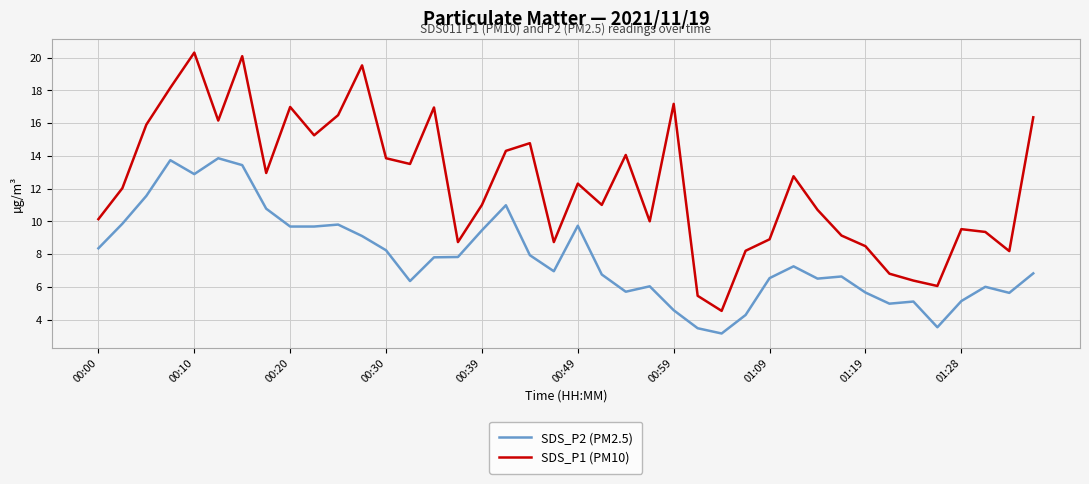

Which series has the largest total across all categories?

SDS_P1 (PM10)